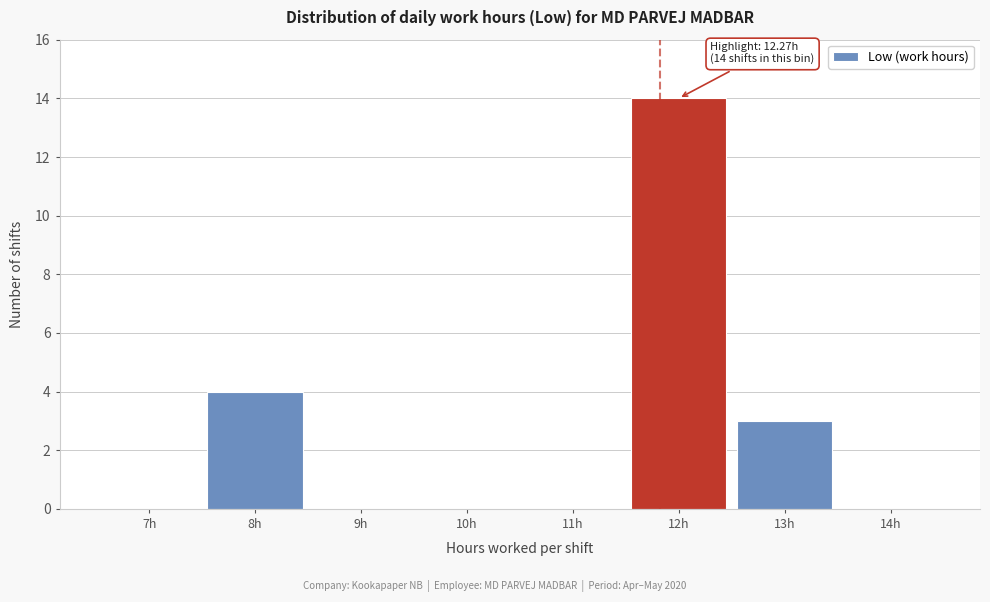

Reading left to right, transcribe all the data shown in this chart.

7h=0	8h=4	9h=0	10h=0	11h=0	12h=14	13h=3	14h=0